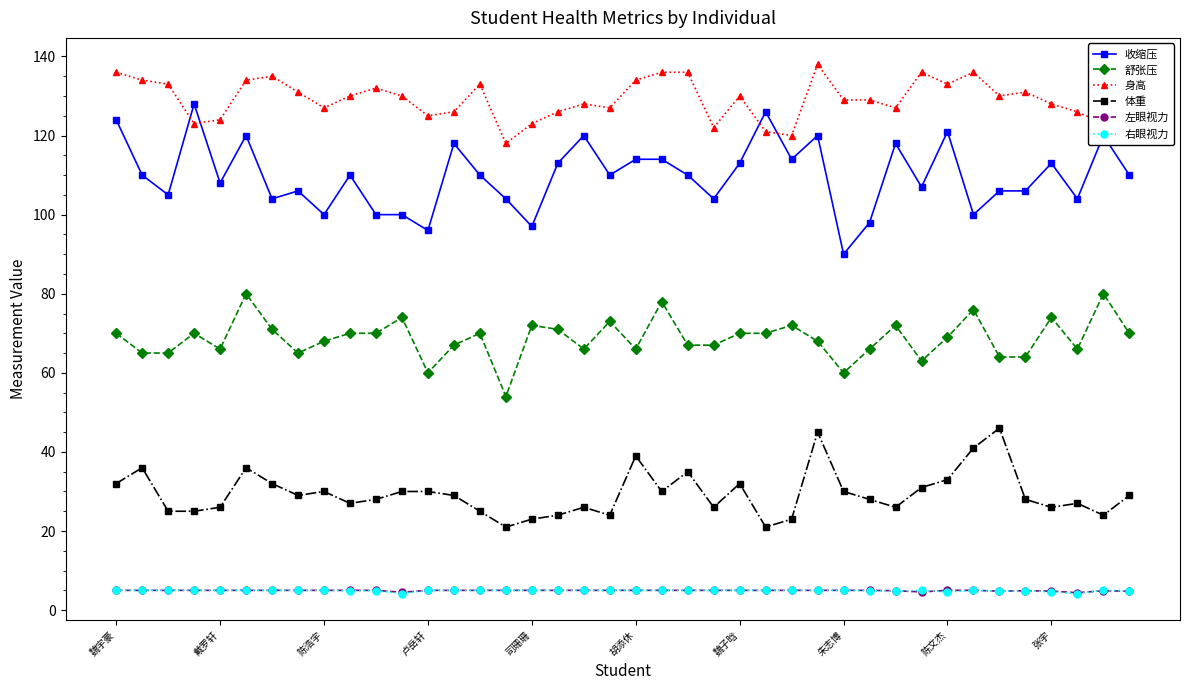

True or false: 收缩压 has more than 1 interior local peaks.

True